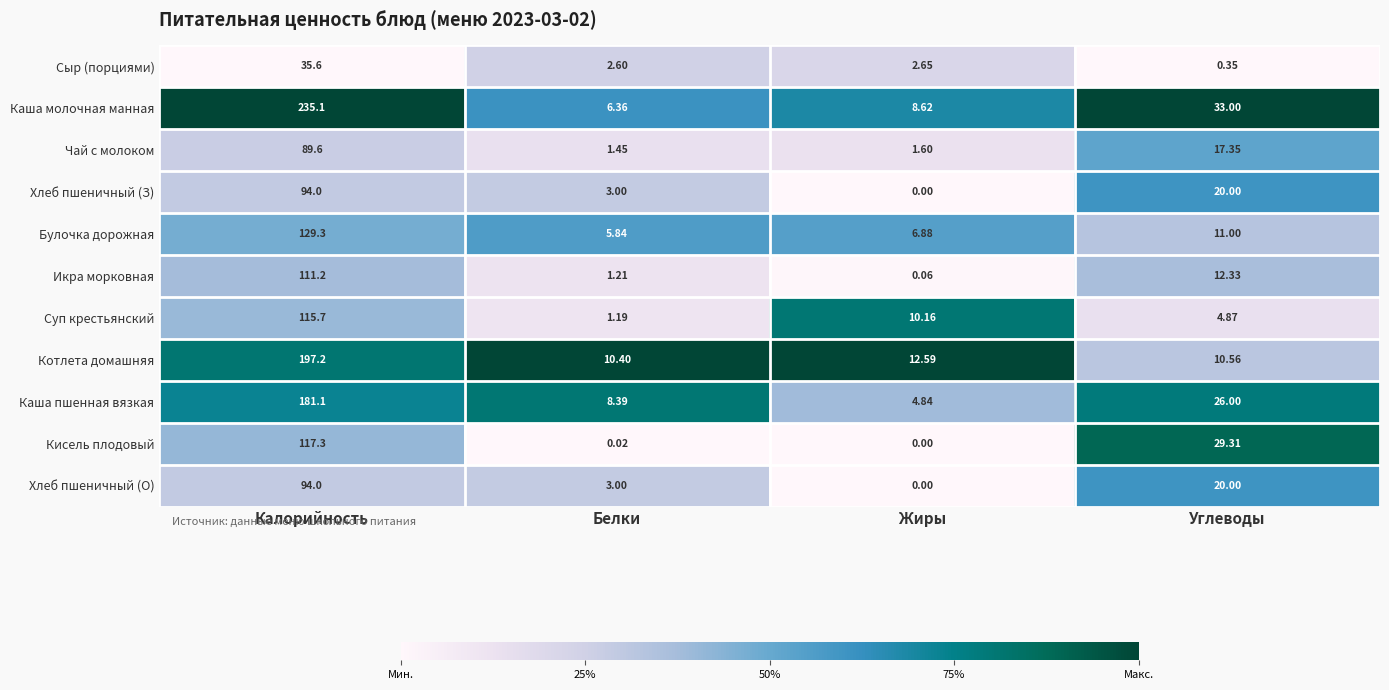

Which series changed the most between Жиры and Углеводы?

Кисель плодовый